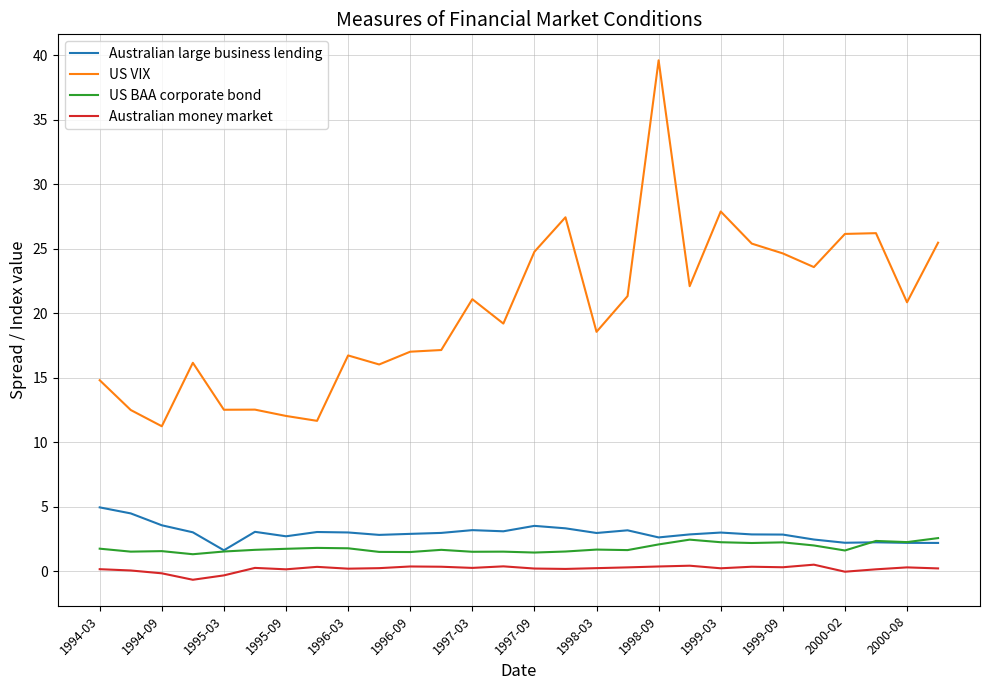

True or false: US BAA corporate bond has more than 0 interior local peaks.

True